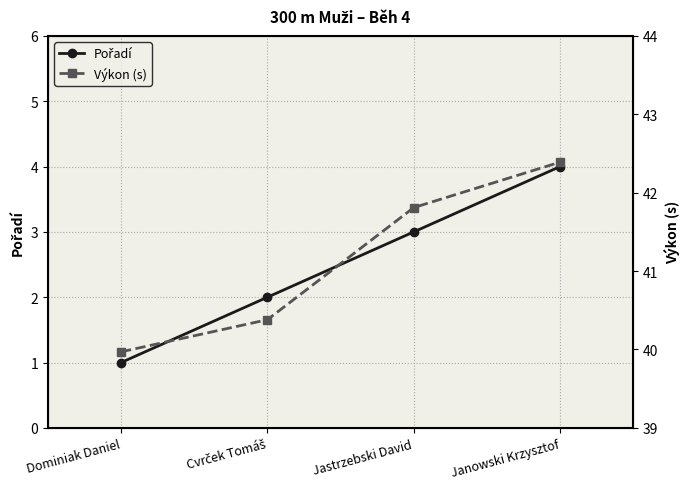

Does the chart have visible grid lines?

Yes